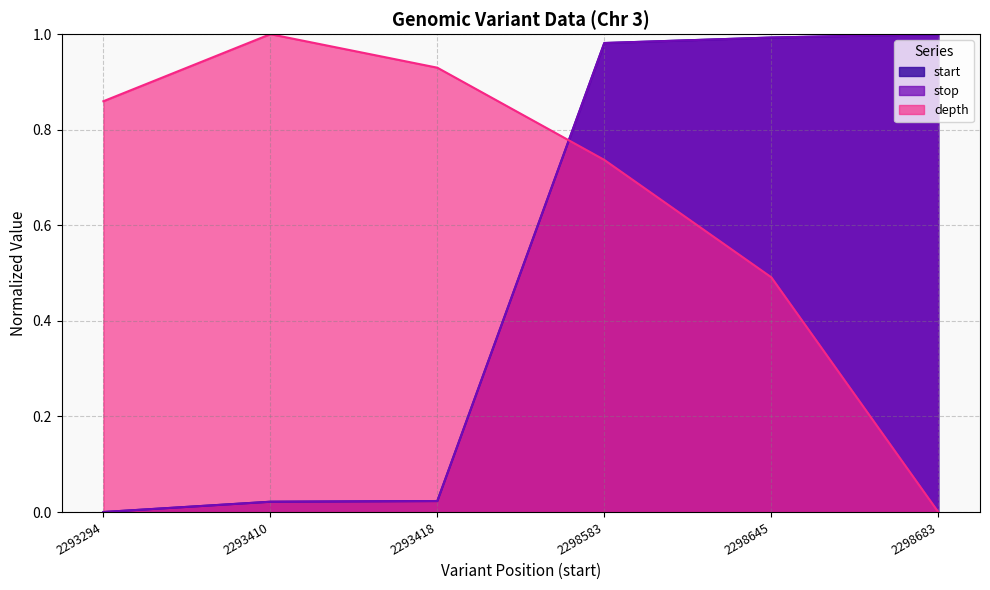

What is the difference between the highest and lowest values at 2293418?

0.9